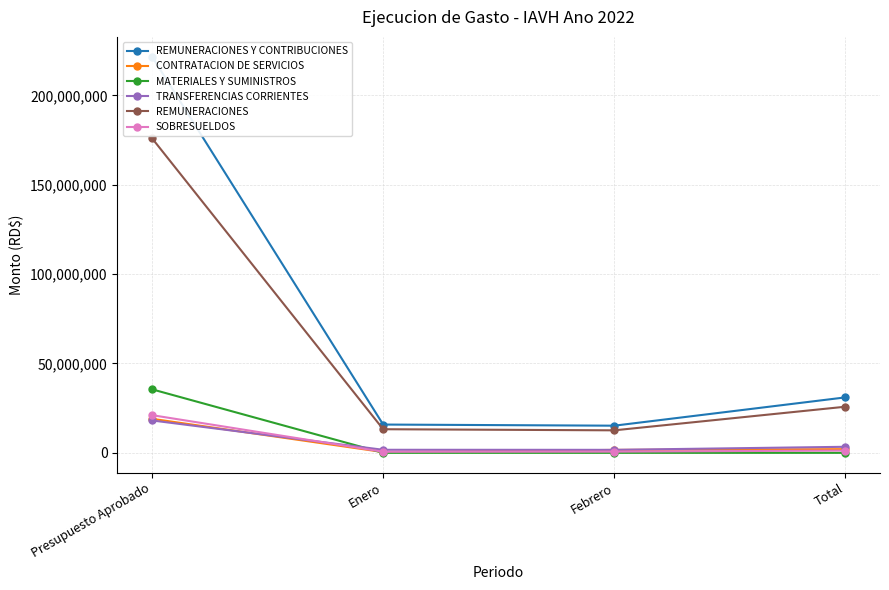

What is the total value across all series at Presupuesto Aprobado?

491390610